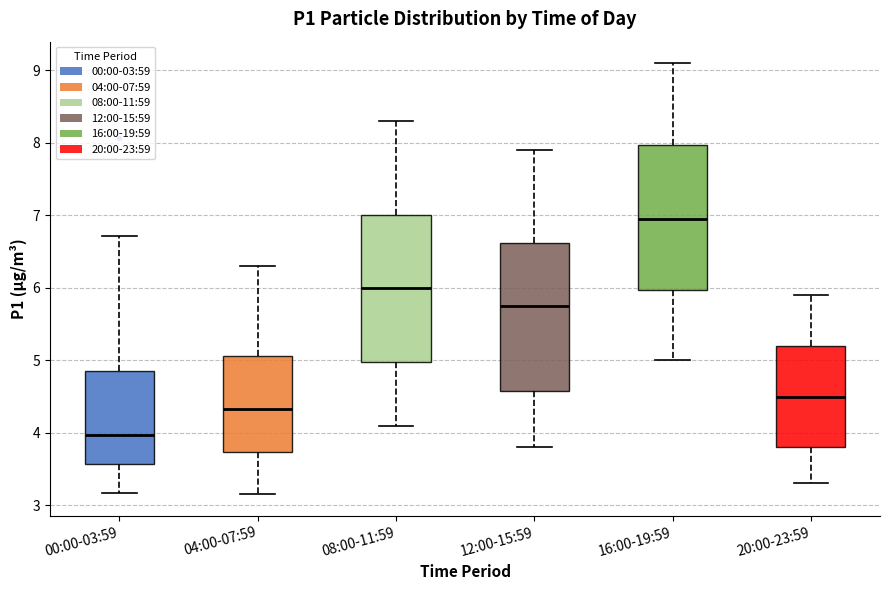

Reading left to right, read every box against the y-axis: the position of its median line, the range the box covers, and the ends of its whiskers. The values are not printed on the chart, so give them approximately, as read against the axis.

00:00-03:59: median 4.0, box 3.6 to 4.8, whiskers 3.2 to 6.7
04:00-07:59: median 4.3, box 3.7 to 5.1, whiskers 3.2 to 6.3
08:00-11:59: median 6.0, box 5.0 to 7.0, whiskers 4.1 to 8.3
12:00-15:59: median 5.8, box 4.6 to 6.6, whiskers 3.8 to 7.9
16:00-19:59: median 7.0, box 6.0 to 8.0, whiskers 5.0 to 9.1
20:00-23:59: median 4.5, box 3.8 to 5.2, whiskers 3.3 to 5.9